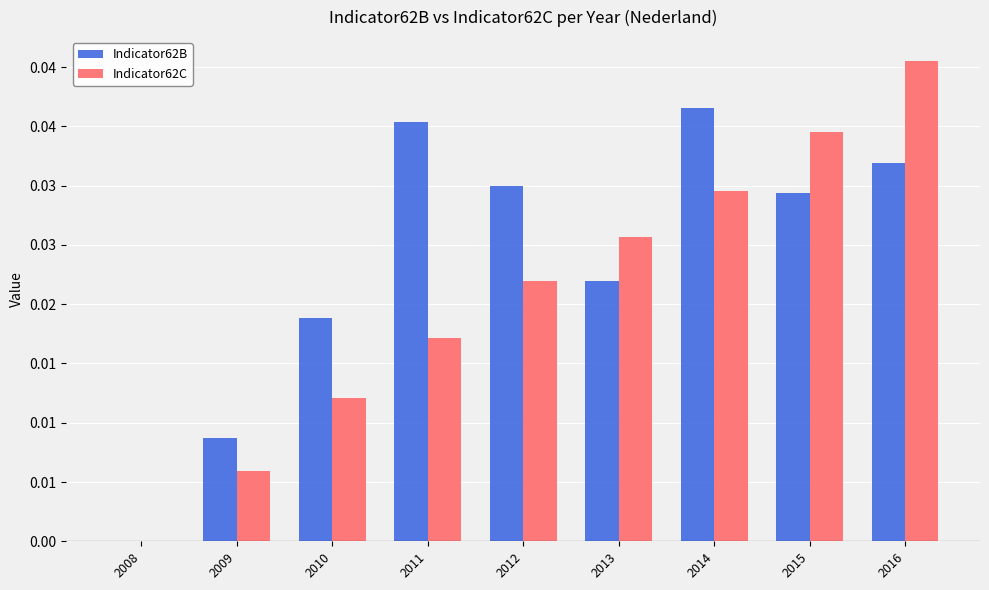

What are all the series names shown in the legend?

Indicator62B, Indicator62C